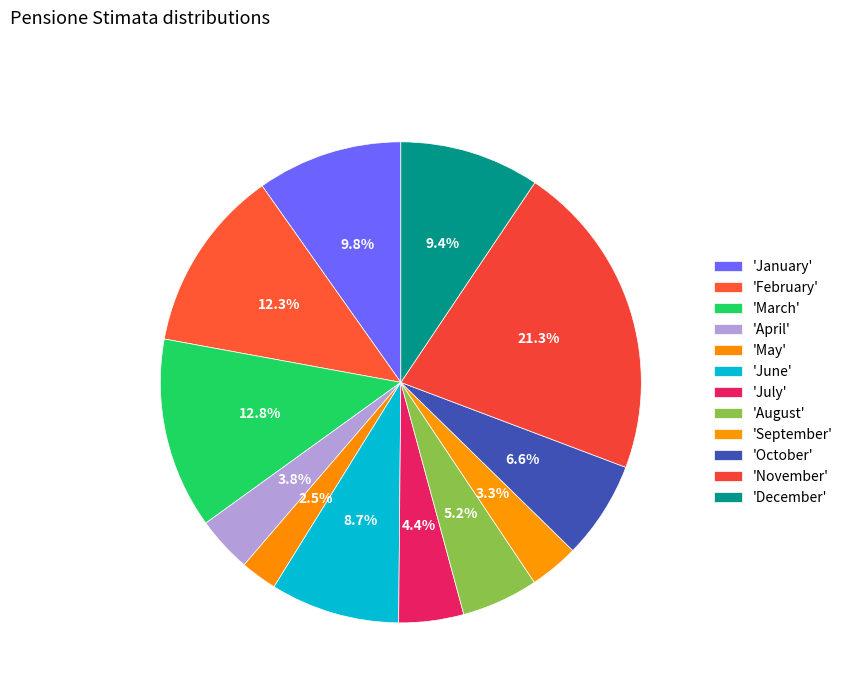

How many slices are in this pie chart?

12